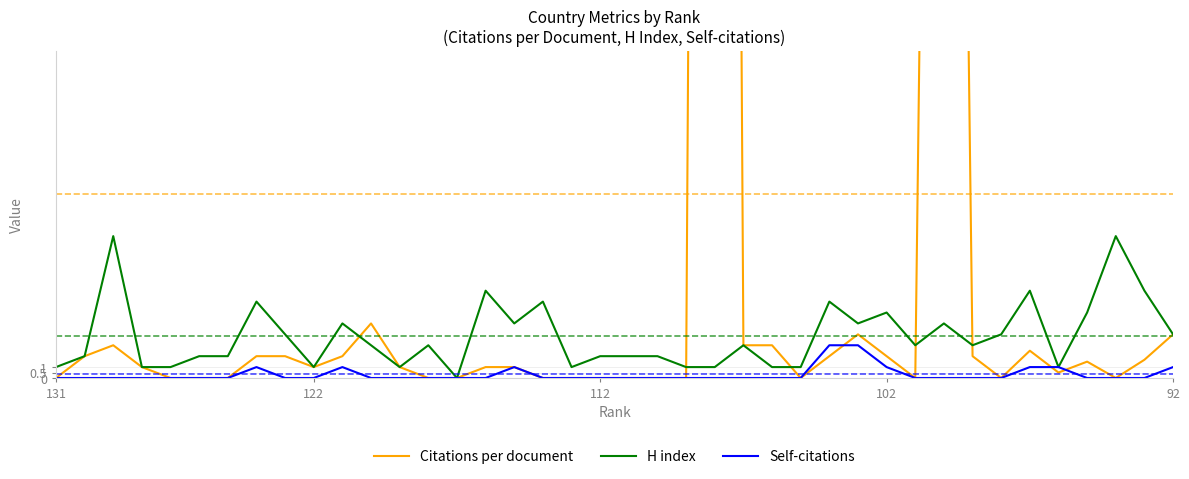

How many Self-citations values are between 0 and 1?

38